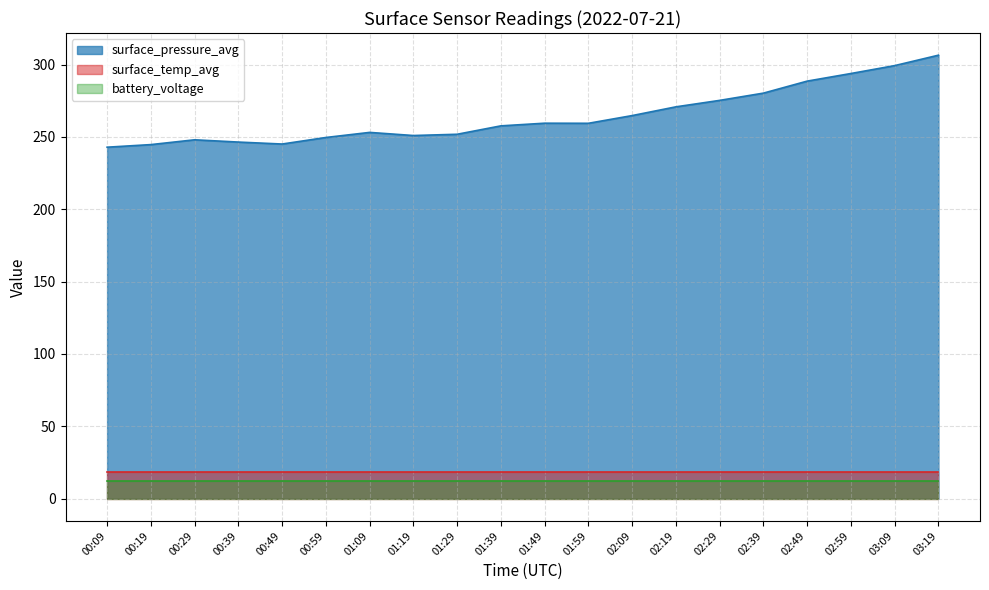

True or false: surface_temp_avg has a value of 10.5 at 01:19.

False